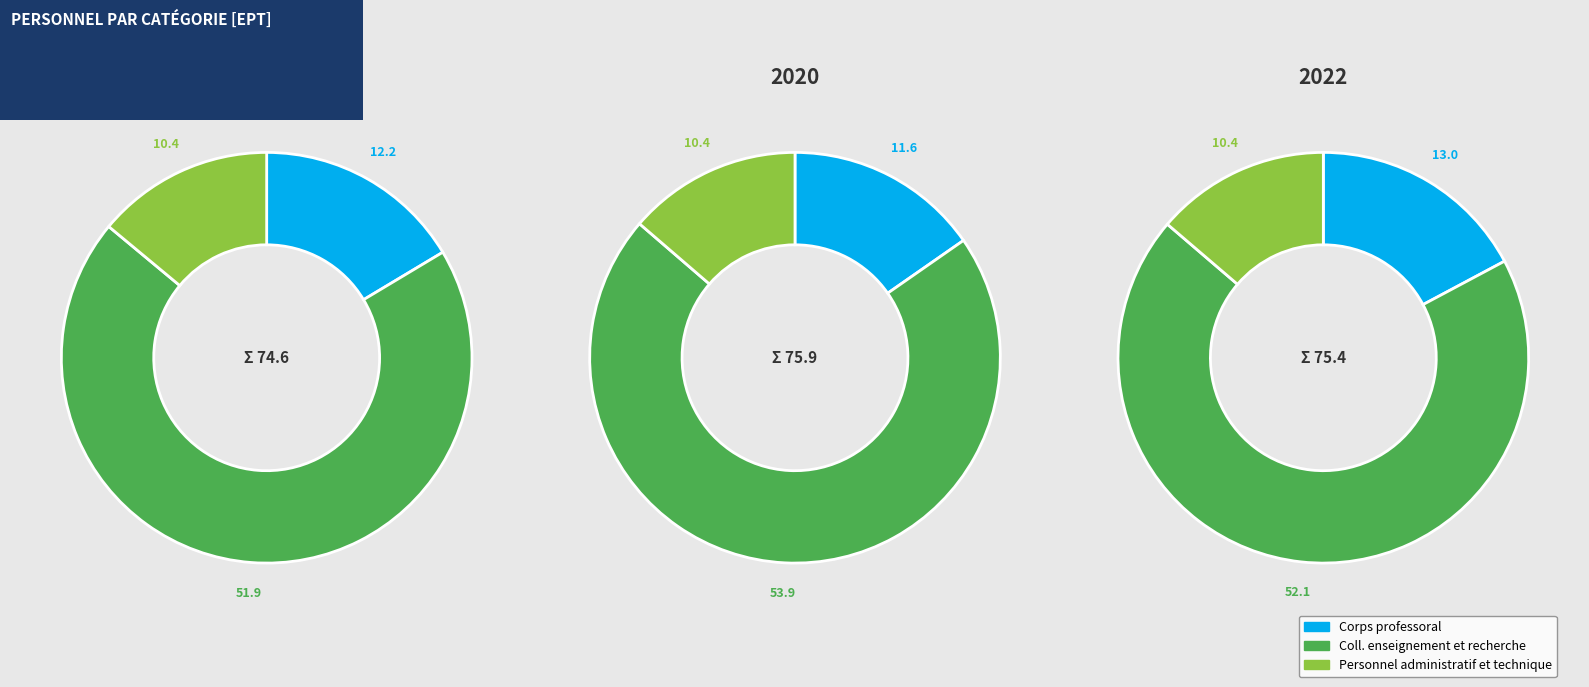

What is the smallest slice in the pie chart?

Personnel administratif et technique